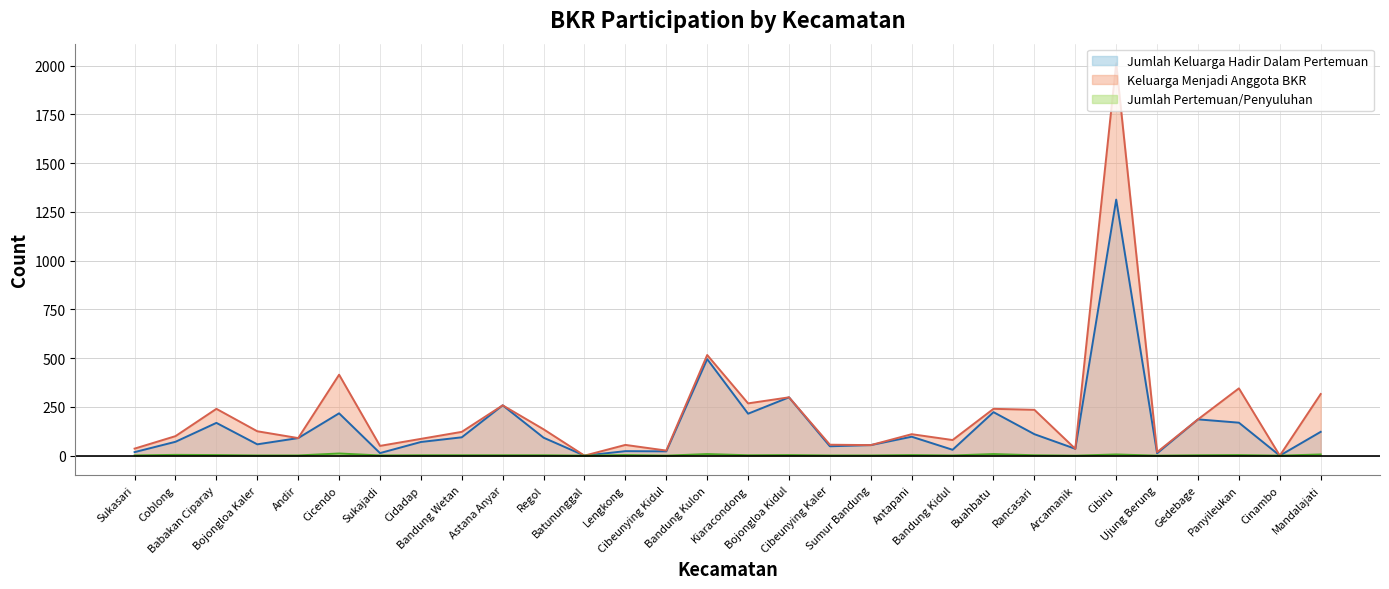

Rank the categories by Keluarga Menjadi Anggota BKR value from lowest to highest.

Batununggal, Cinambo, Ujung Berung, Cibeunying Kidul, Arcamanik, Sukasari, Sukajadi, Sumur Bandung, Lengkong, Cibeunying Kaler, Bandung Kidul, Cidadap, Andir, Coblong, Antapani, Bandung Wetan, Bojongloa Kaler, Regol, Gedebage, Rancasari, Babakan Ciparay, Buahbatu, Astana Anyar, Kiaracondong, Bojongloa Kidul, Mandalajati, Panyileukan, Cicendo, Bandung Kulon, Cibiru